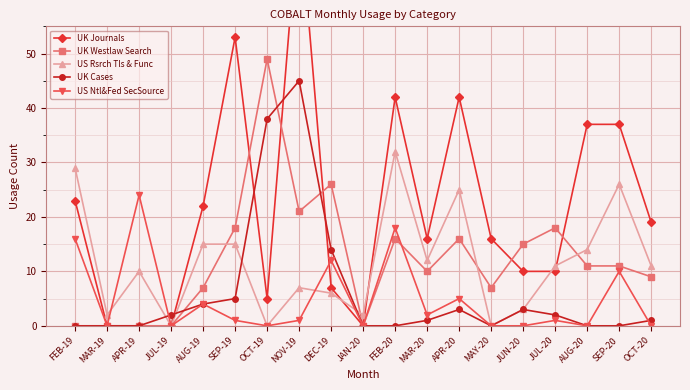

After their last crossing, which series has the higher values: UK Westlaw Search or UK Journals?

UK Journals